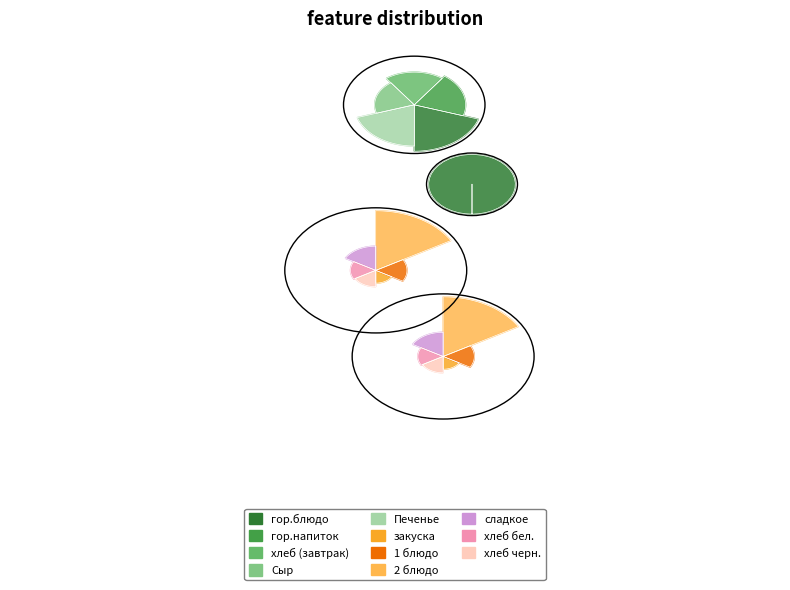

Rank the categories by value from lowest to highest.

закуска, хлеб черн., хлеб бел., Сыр, 1 блюдо, сладкое, хлеб (завтрак), гор.напиток, Печенье, гор.блюдо, 2 блюдо